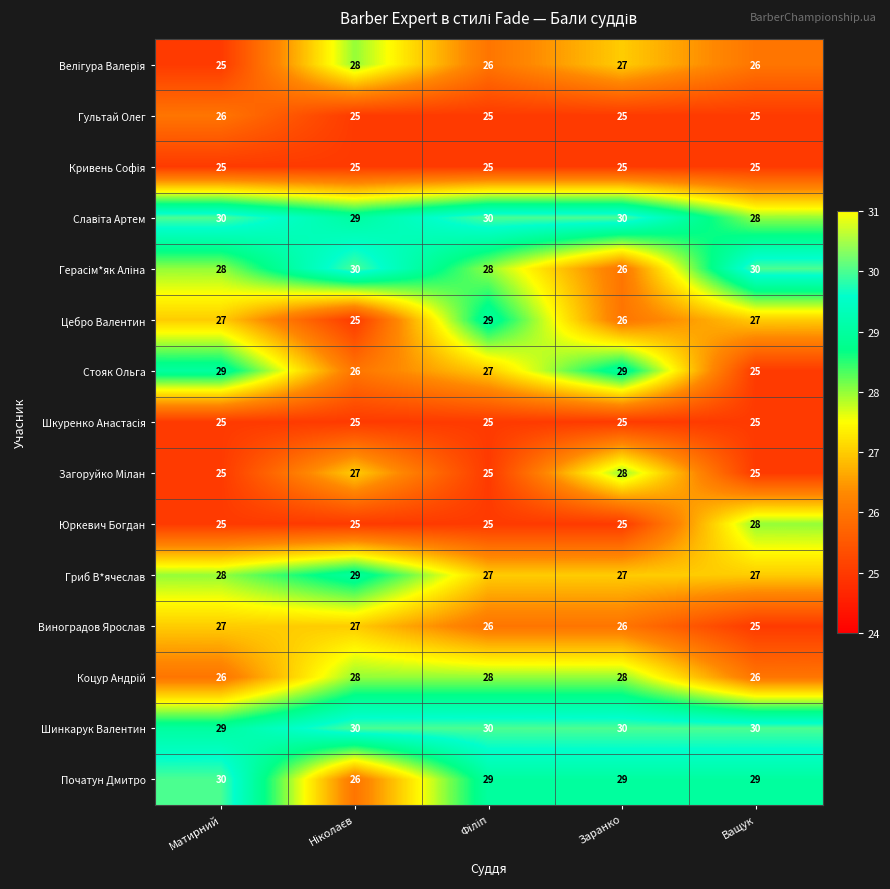

How many data points does each series have?

5